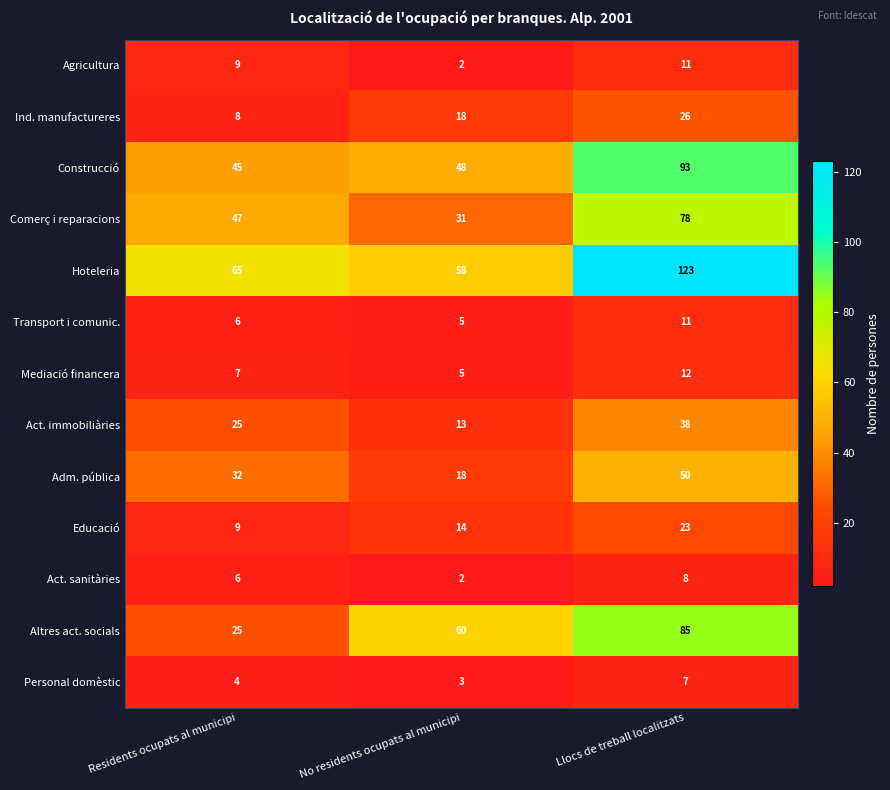

What is the smallest value displayed?

2